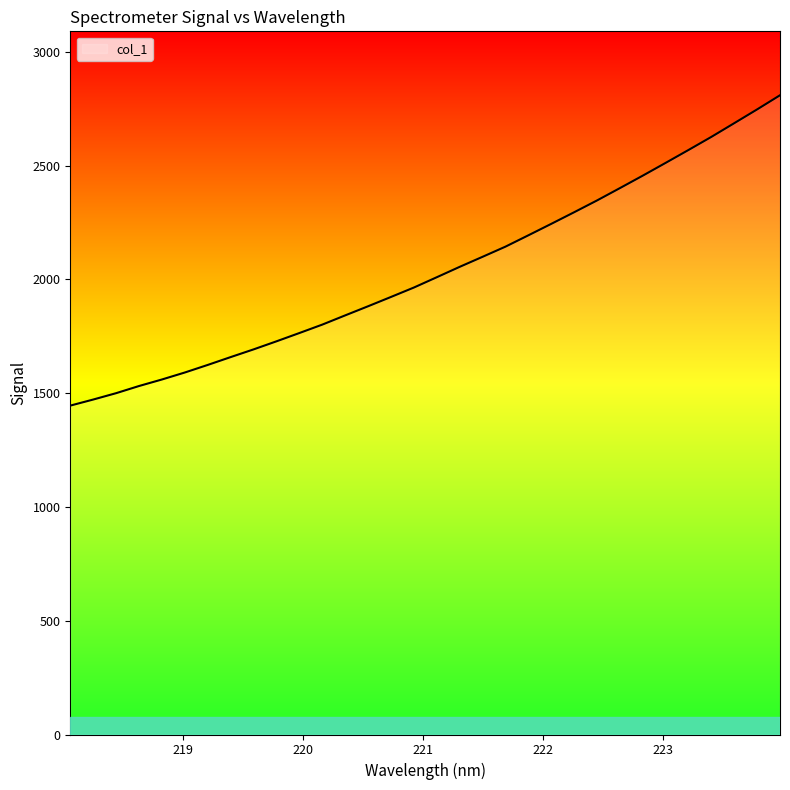

List the labels in order of value, smallest first.

218.0596, 218.2508, 218.442, 218.6332, 218.8244, 219.0156, 219.2067, 219.3979, 219.589, 219.7801, 219.9712, 220.1623, 220.3533, 220.5444, 220.7354, 220.9264, 221.1174, 221.3083, 221.4993, 221.6902, 221.8812, 222.0721, 222.263, 222.4538, 222.6447, 222.8355, 223.0264, 223.2172, 223.408, 223.5987, 223.7895, 223.9802